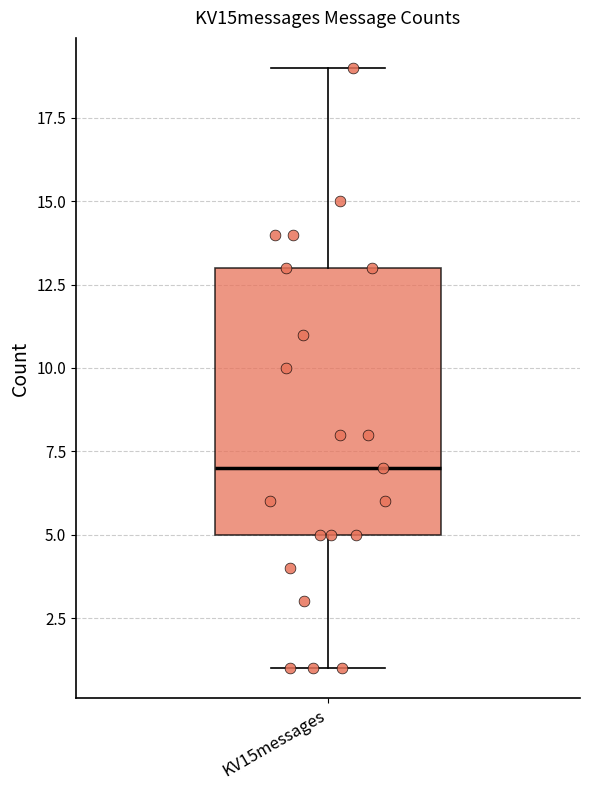

Where is the lower edge of the box for KV15messages on the y-axis? The values are not printed on the chart, so give them approximately, as read against the axis.

5